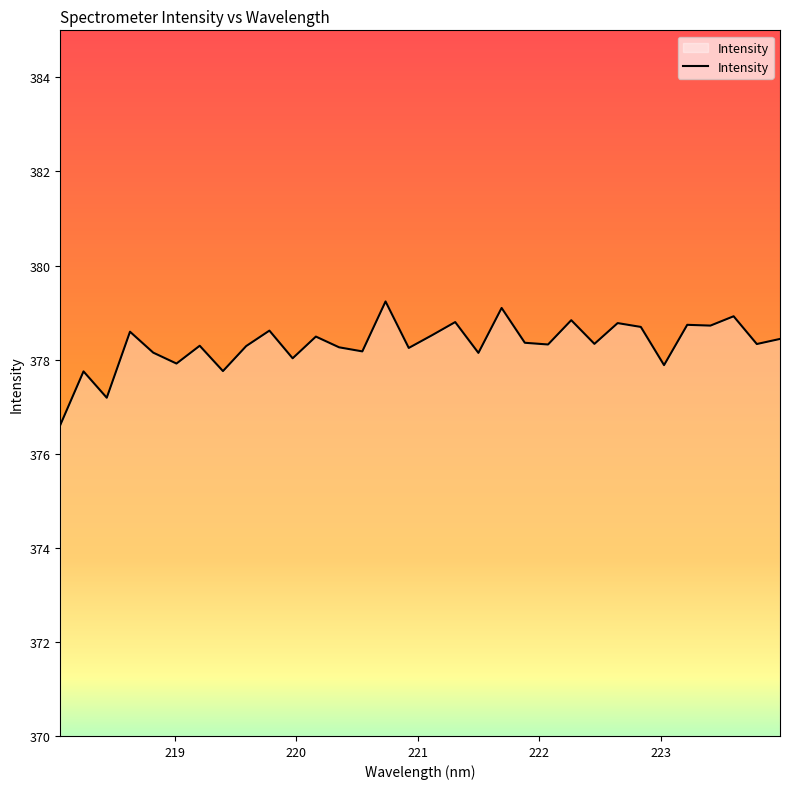

What is the maximum value shown in the chart?

379.2